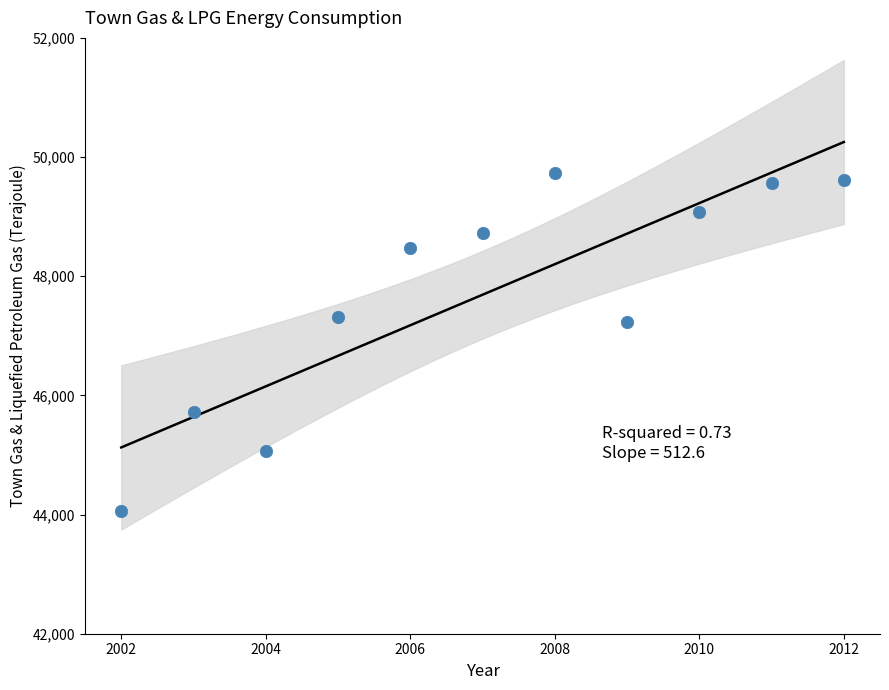

What is the range of X values (max minus min)?

10